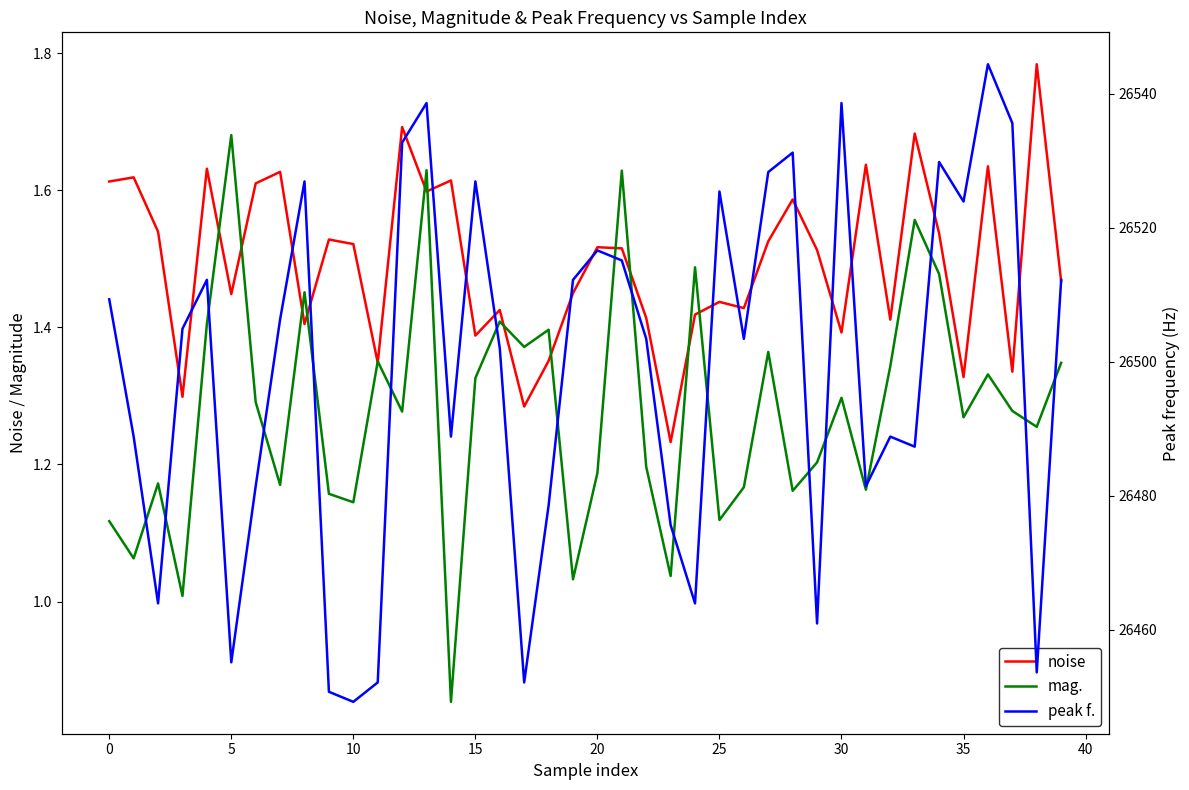

True or false: noise has more than 0 points higher than both neighbors.

True